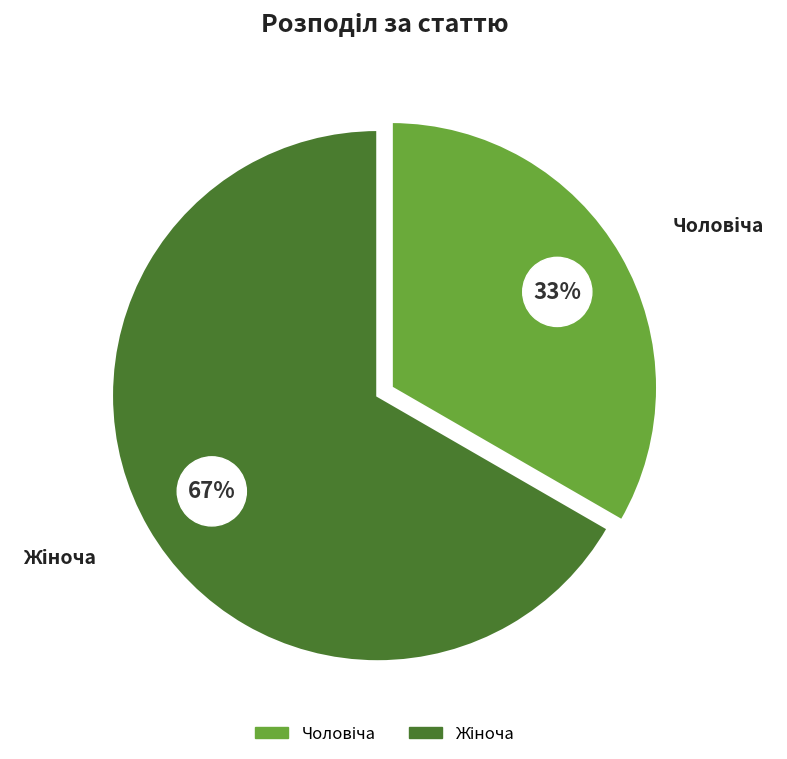

Which category accounts for the majority?

Жіноча